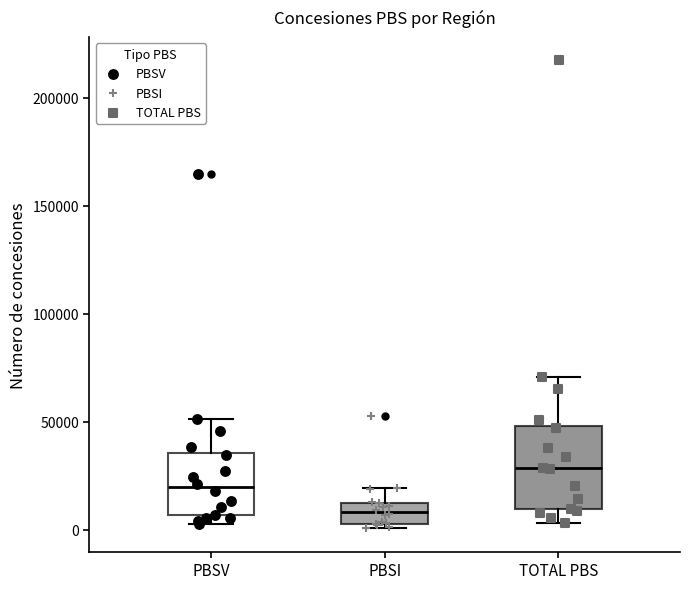

Reading left to right, read every box against the y-axis: the position of its median line, the range the box covers, and the ends of its whiskers. The values are not printed on the chart, so give them approximately, as read against the axis.

PBSV: median 20000, box 5000 to 35000, whiskers 0 to 50000
PBSI: median 10000, box 5000 to 15000, whiskers 0 to 20000
TOTAL PBS: median 30000, box 10000 to 50000, whiskers 5000 to 70000